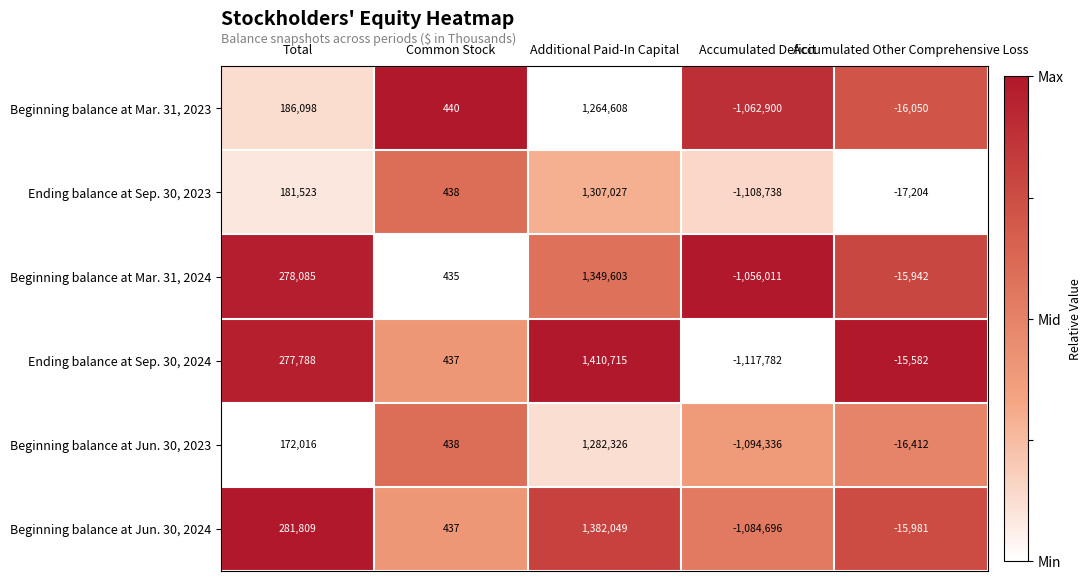

Between Common Stock and Accumulated Other Comprehensive Loss, which series saw the biggest shift?

Ending balance at Sep. 30, 2023